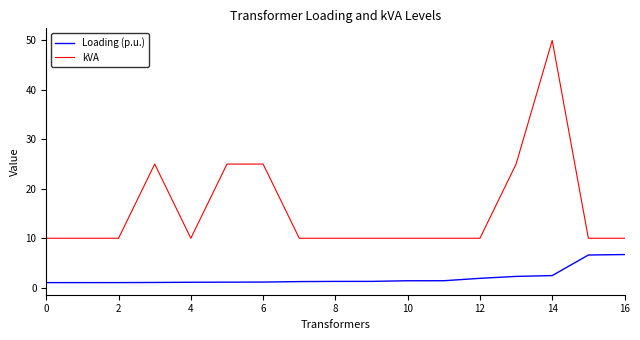

True or false: kVA and Loading (p.u.) cross at least once.

False